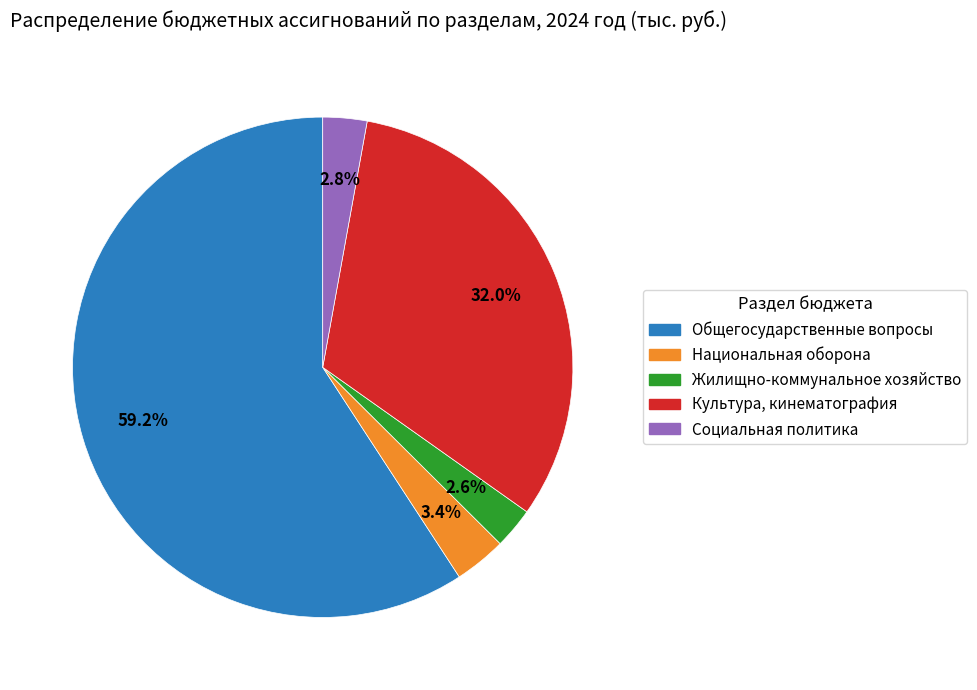

Which category has the biggest portion of the pie?

Общегосударственные вопросы